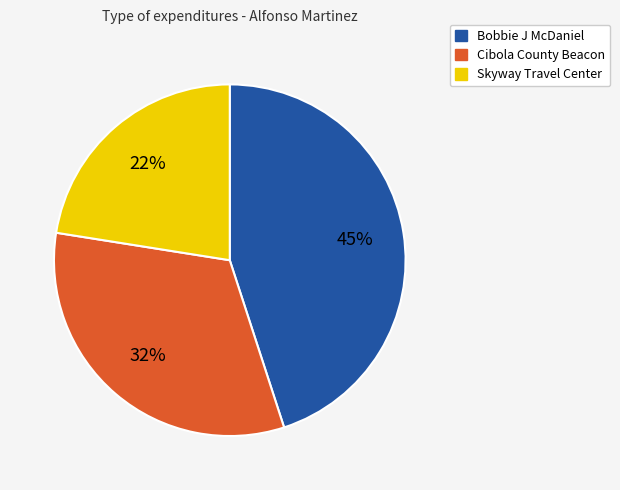

Which category has the smallest portion of the pie?

Skyway Travel Center